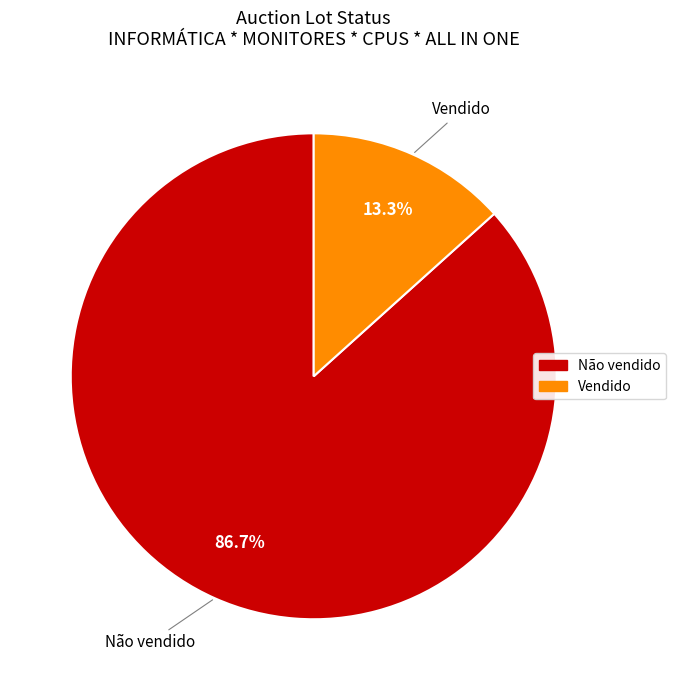

Which category has the biggest portion of the pie?

Não vendido